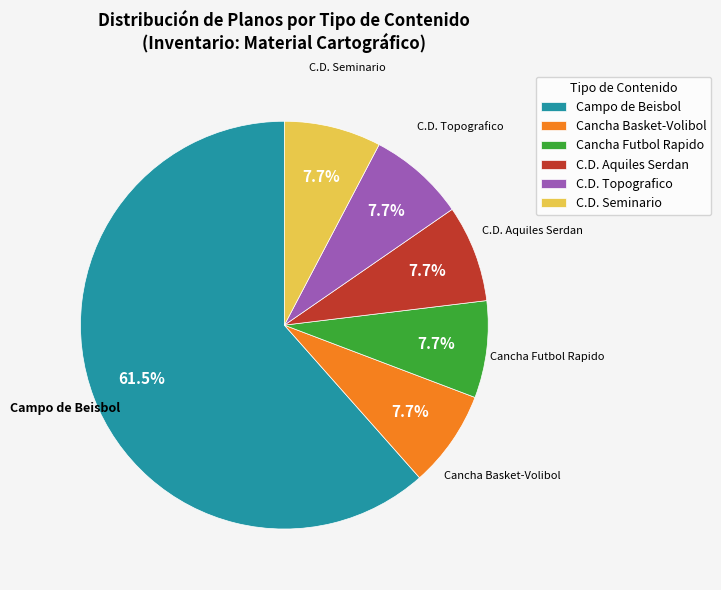

Approximately how many times larger is the value at C.D. Seminario compared to C.D. Aquiles Serdan?

1.0